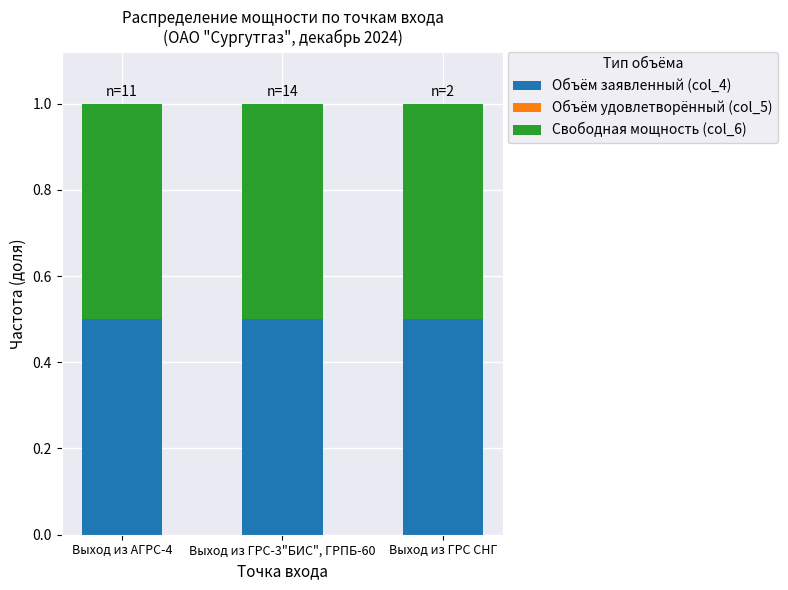

How many bars are there in total?

9